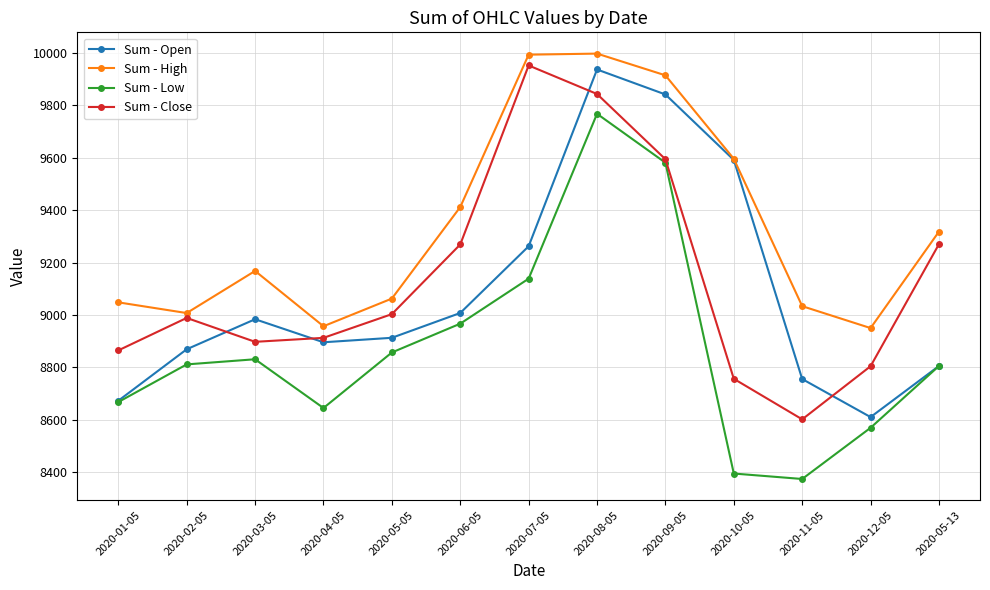

At which label is Sum - Low closest to 9070?

2020-07-05